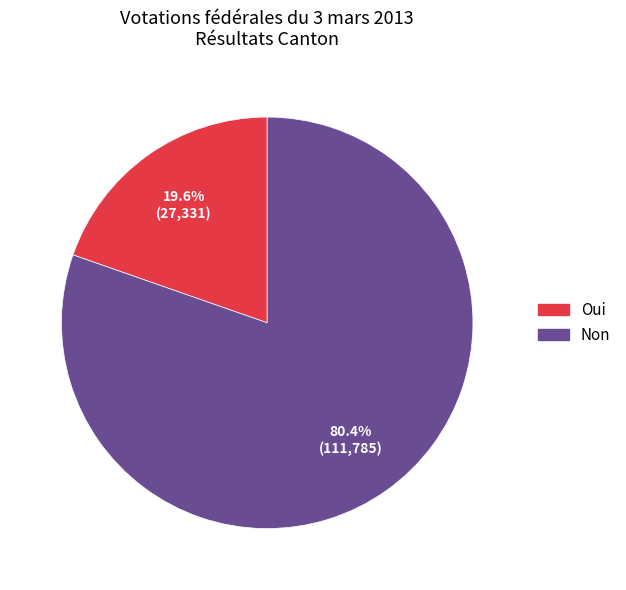

Is there any slice that represents more than half of the pie?

Yes